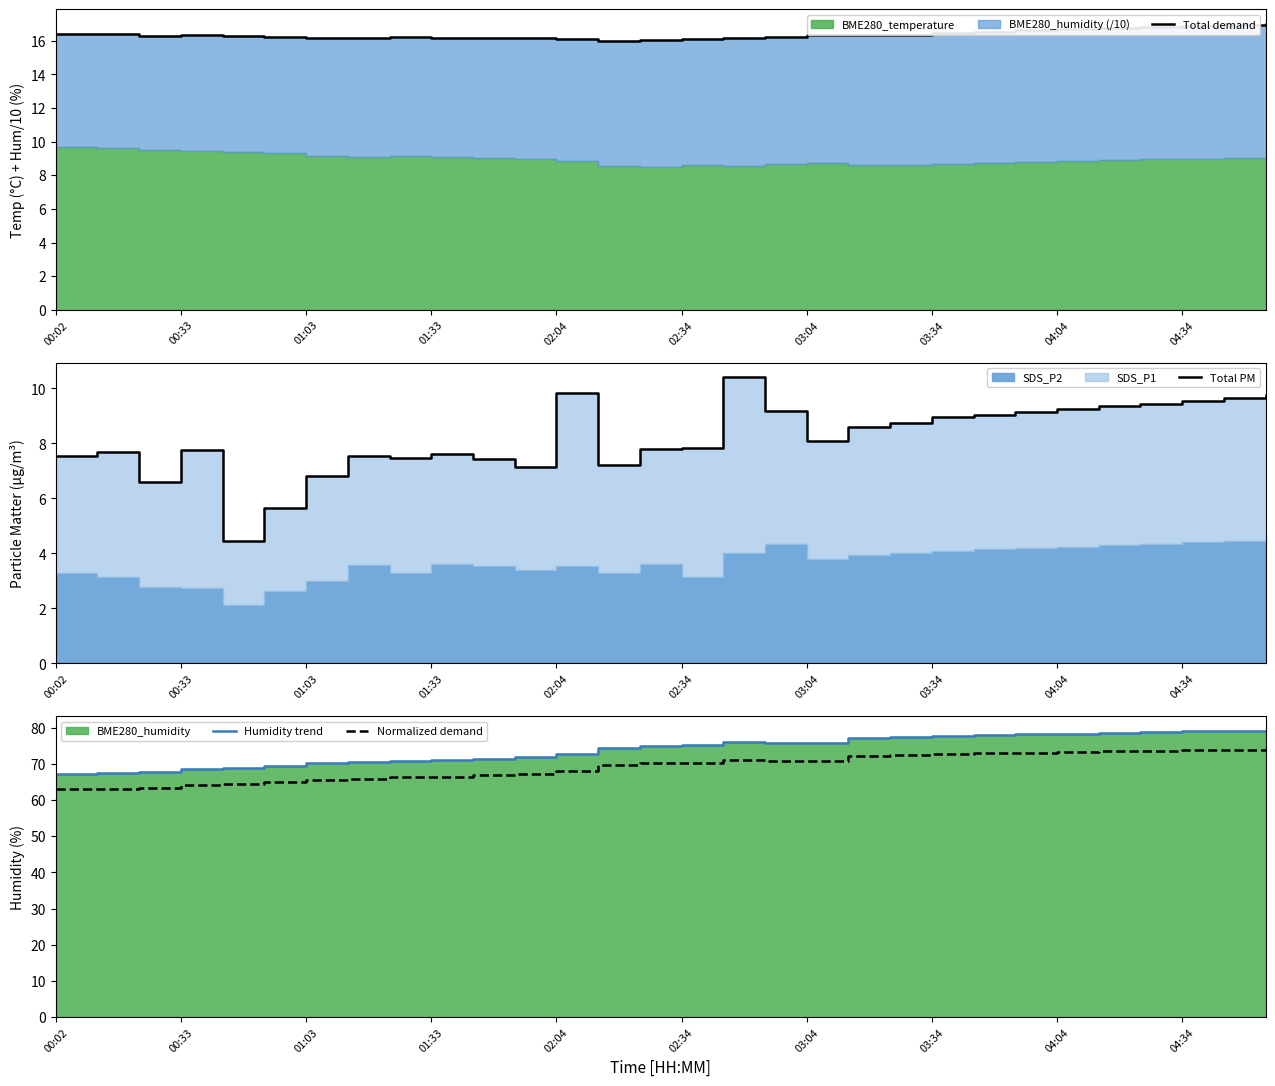

True or false: Normalized demand has a value of 37.9 at 01:03.

False